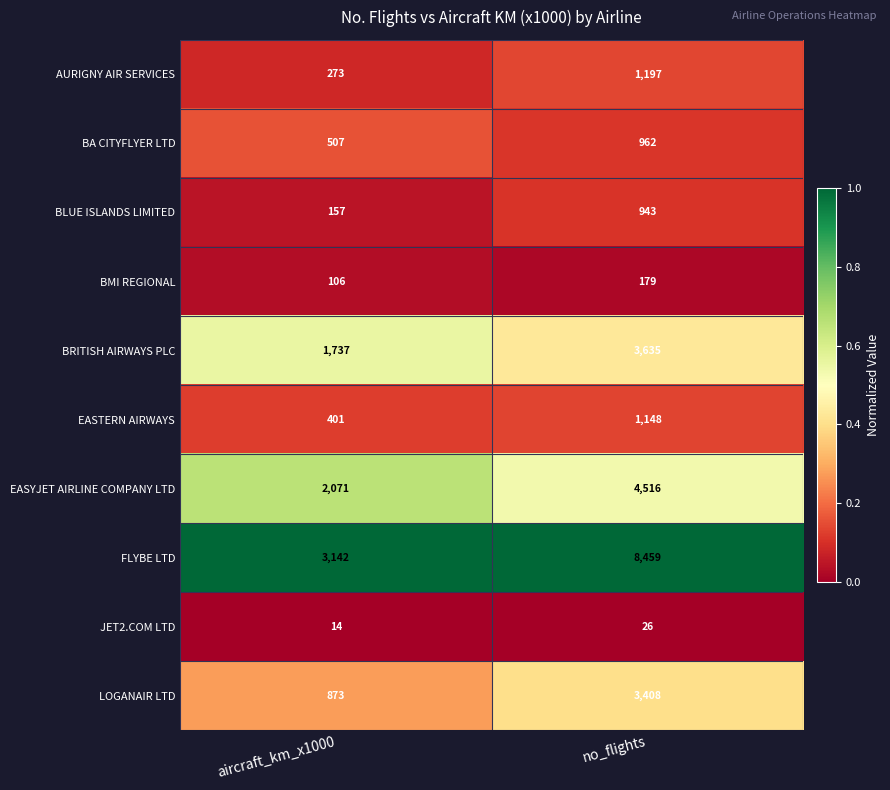

What is the highest value of the LOGANAIR LTD series?

3408